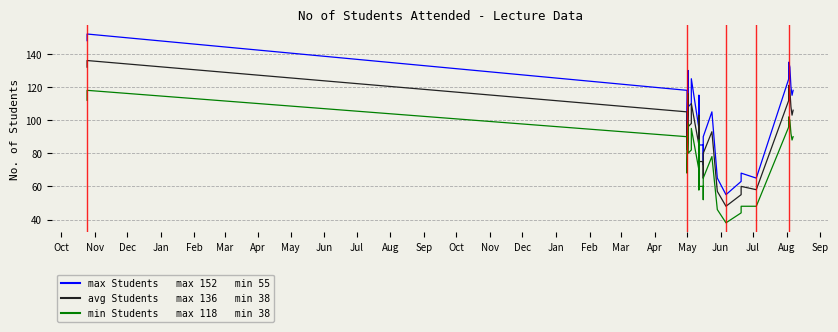

How many interior local valleys does the avg Students series have?

10